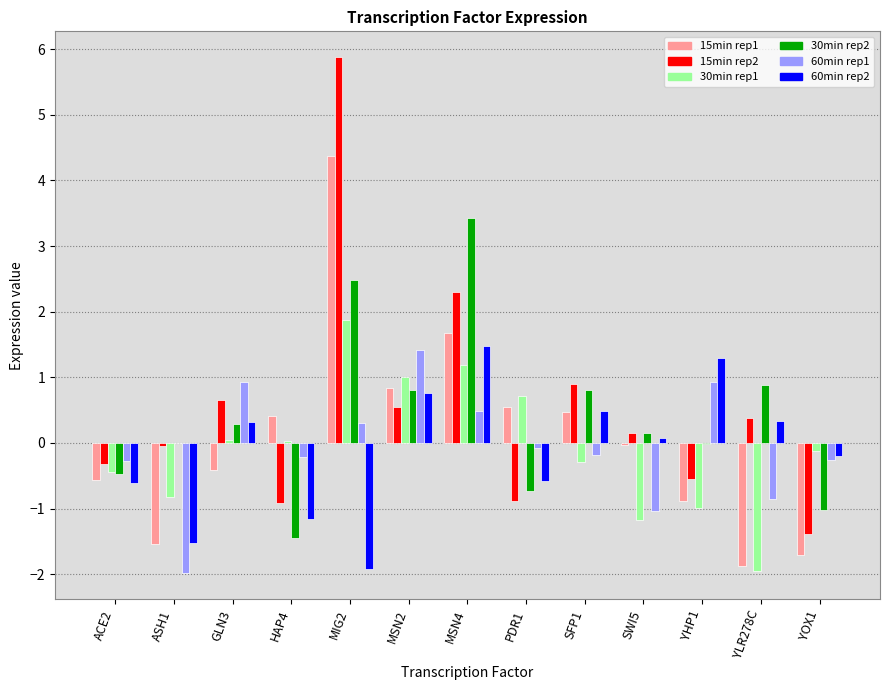

At which category is the sum across all series the highest?

MIG2